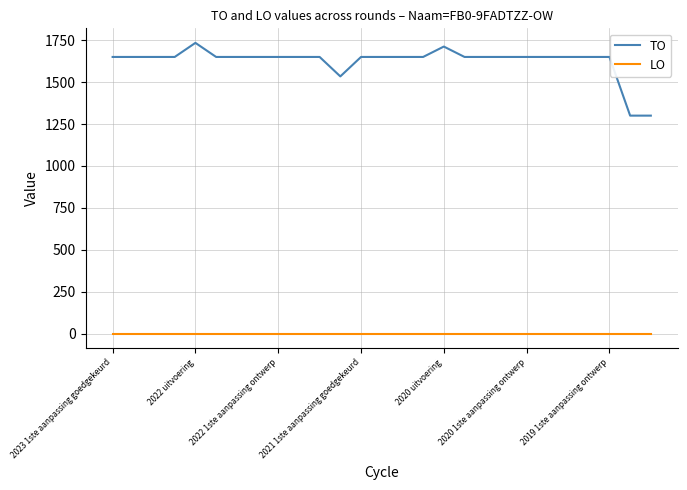

What is the average value of the TO series?

1625